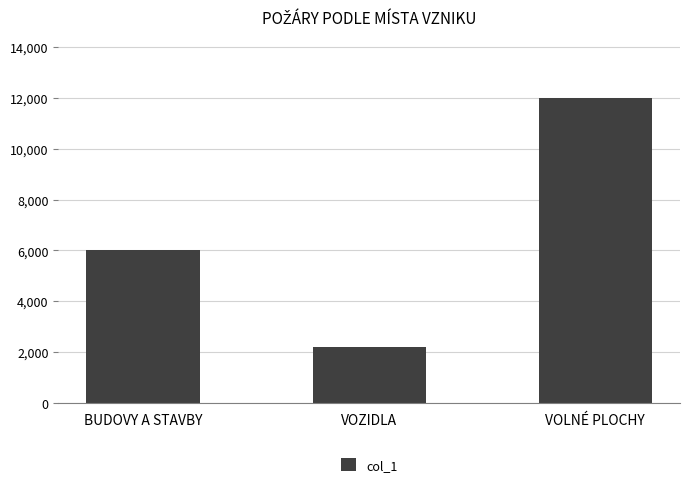

What position from the left is VOLNÉ PLOCHY?

3